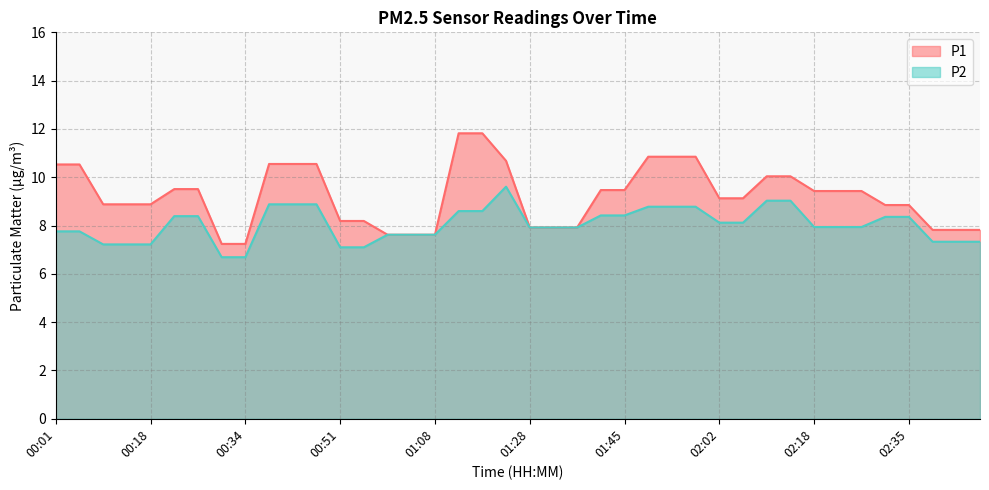

Rank the series by their maximum value, from highest to lowest.

P1, P2